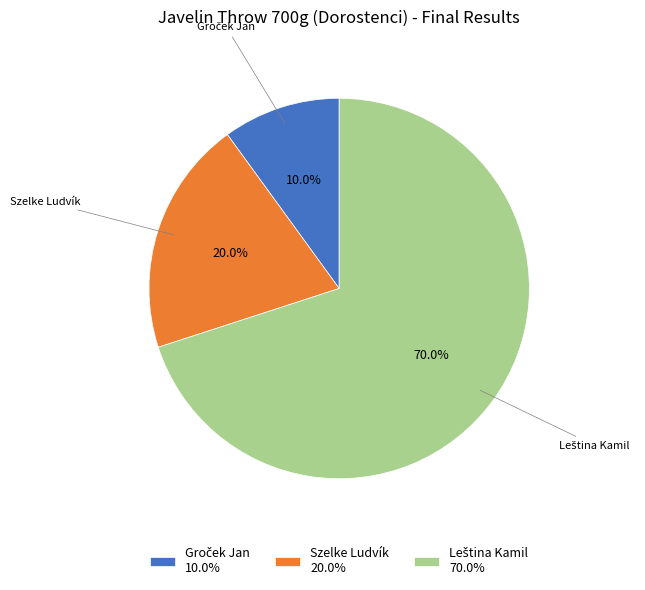

Is there a majority slice in this chart?

Yes